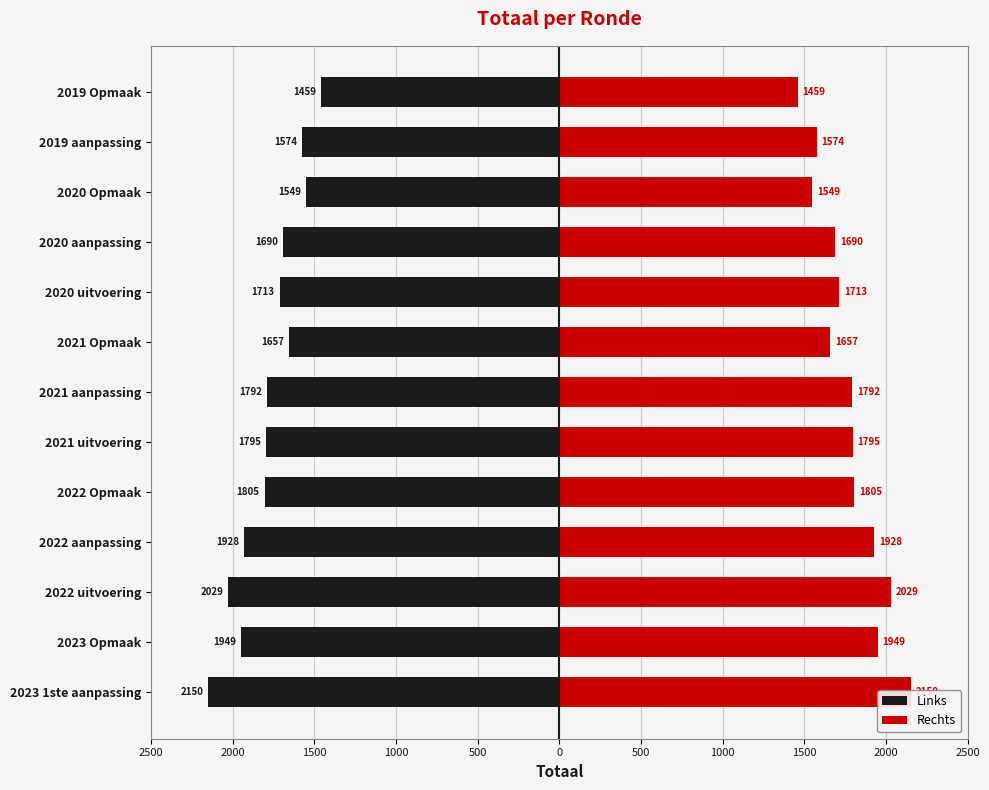

What is the sum of all Links values?

-23093.5